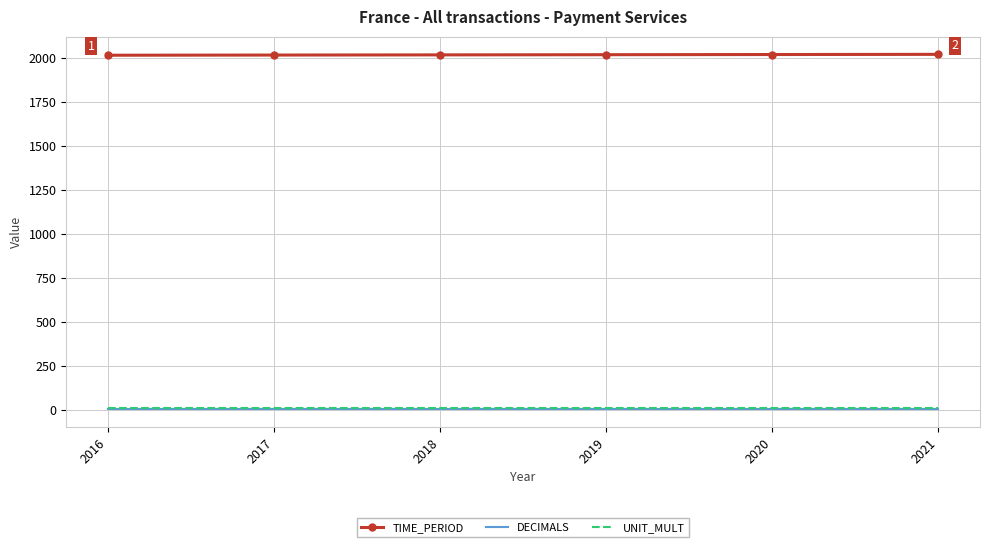

True or false: UNIT_MULT has a value of 6 at 2018.

True